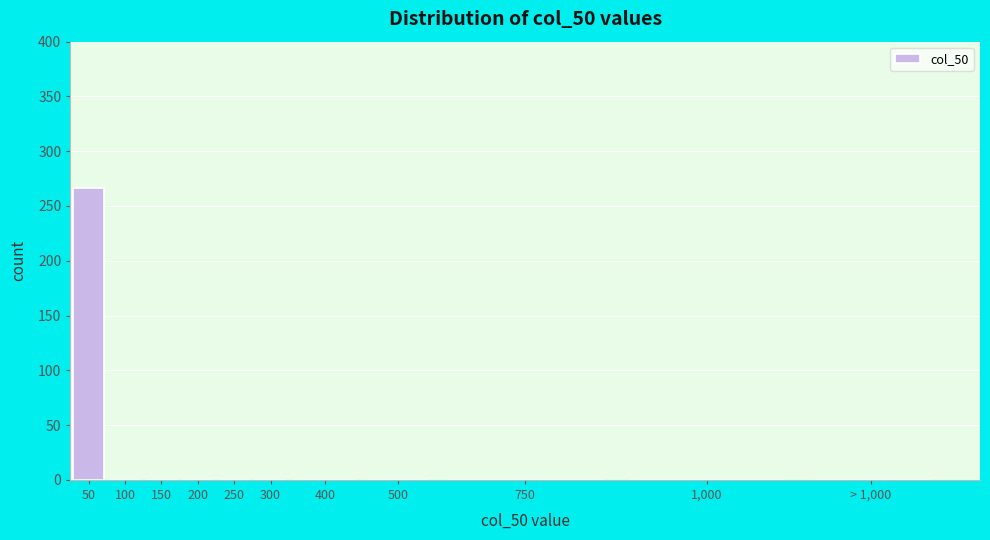

Reading right to left, extract all data points from this chart.

> 1,000=0	1,000=0	750=0	500=0	400=0	300=0	250=0	200=0	150=0	100=0	50=266